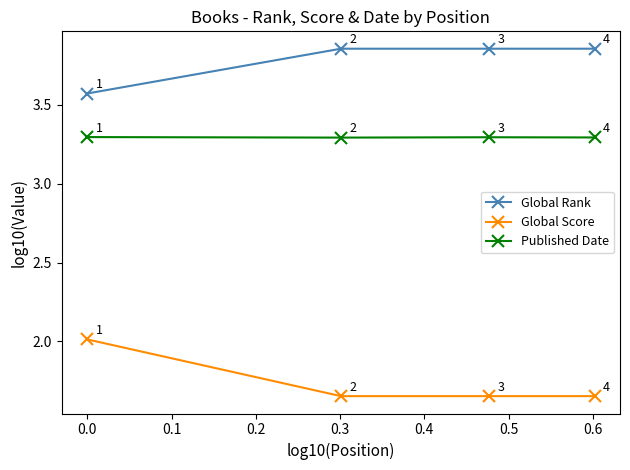

Rank the series by their maximum value, from lowest to highest.

Global Score, Published Date, Global Rank